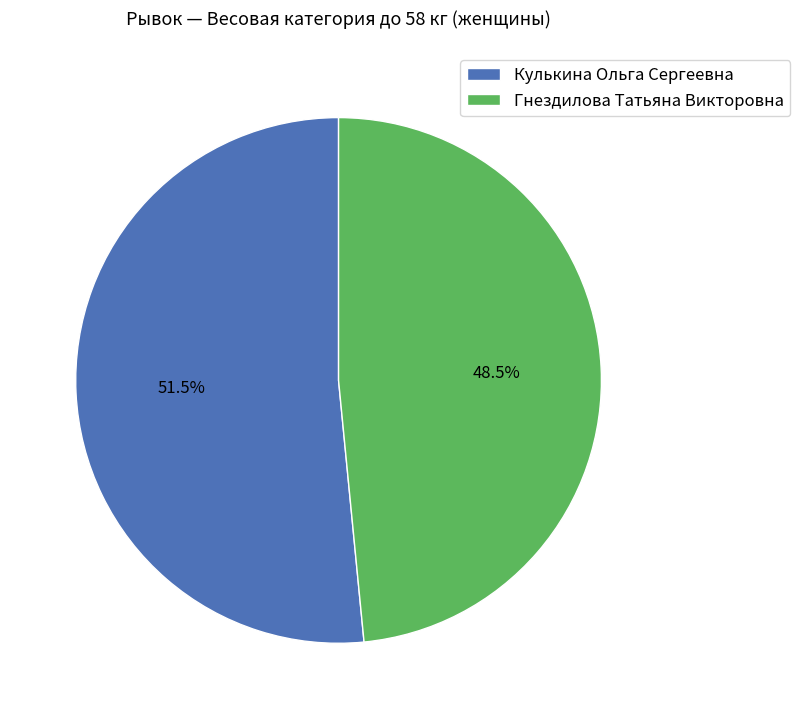

What is the ratio of the value at Гнездилова Татьяна Викторовна to the value at Кулькина Ольга Сергеевна?

0.9